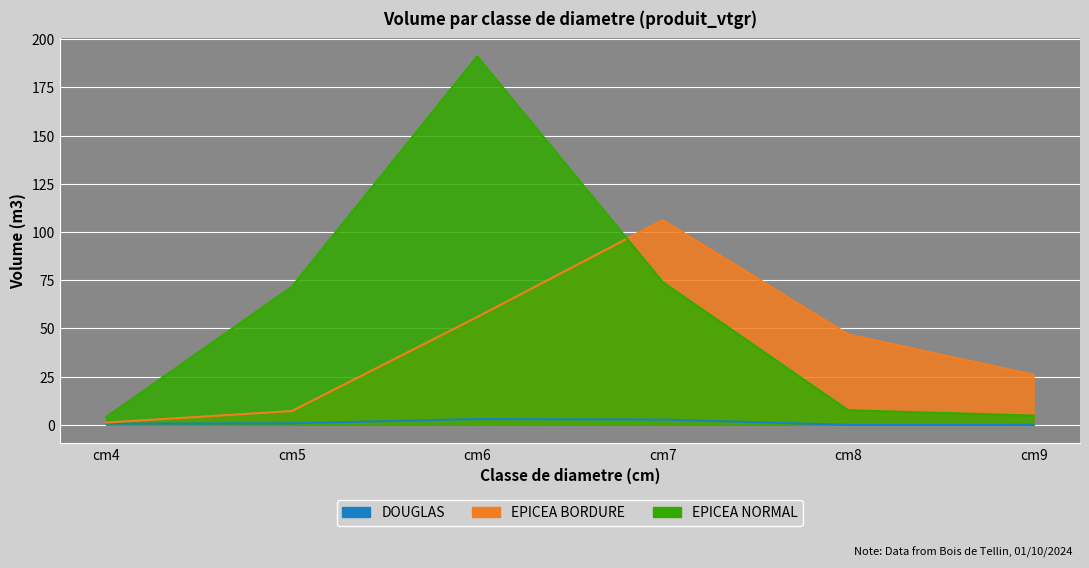

At which category is the sum across all series the highest?

cm6